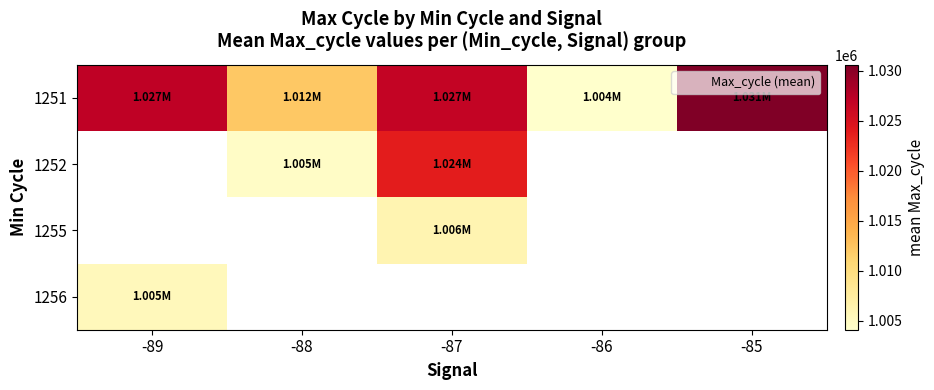

Which label corresponds to the smallest value in the chart?

-86